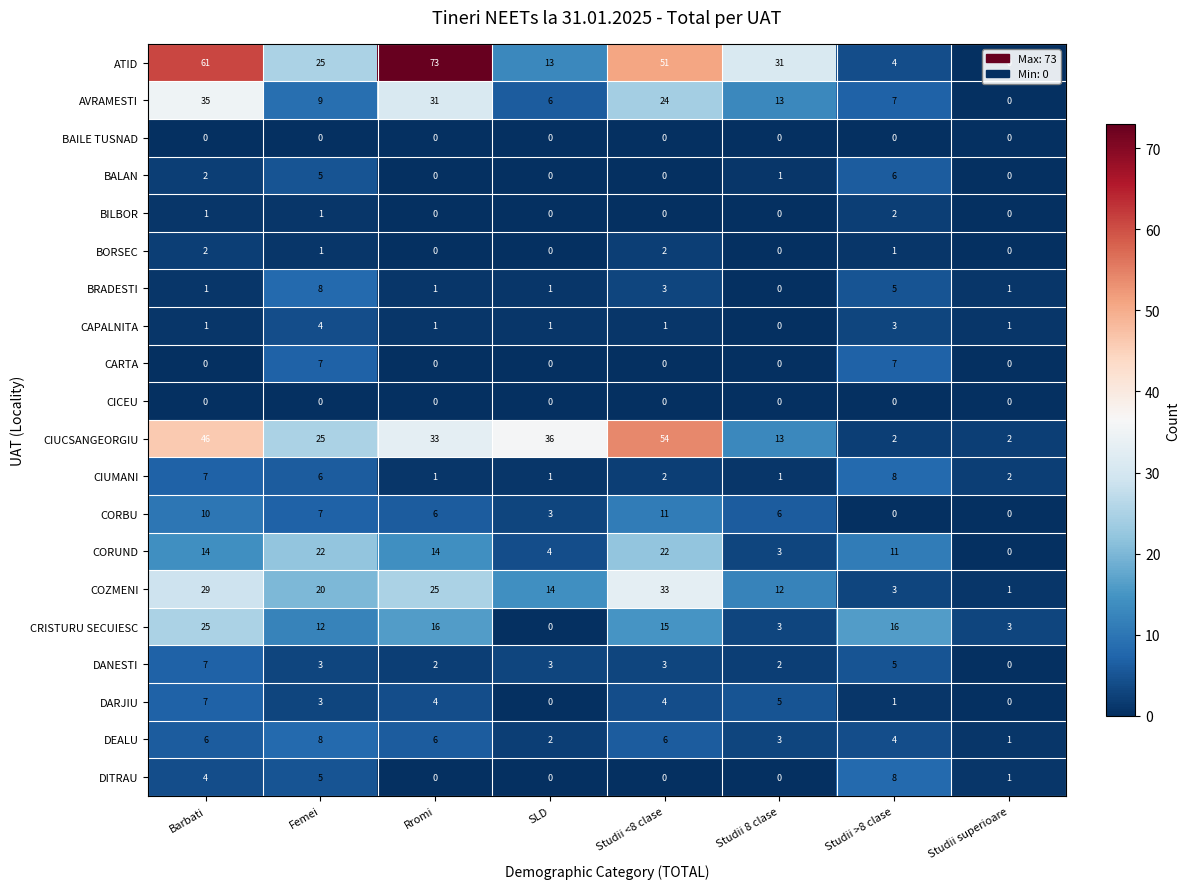

The COZMENI series shows 20 at Studii 8 clase. True or false?

False